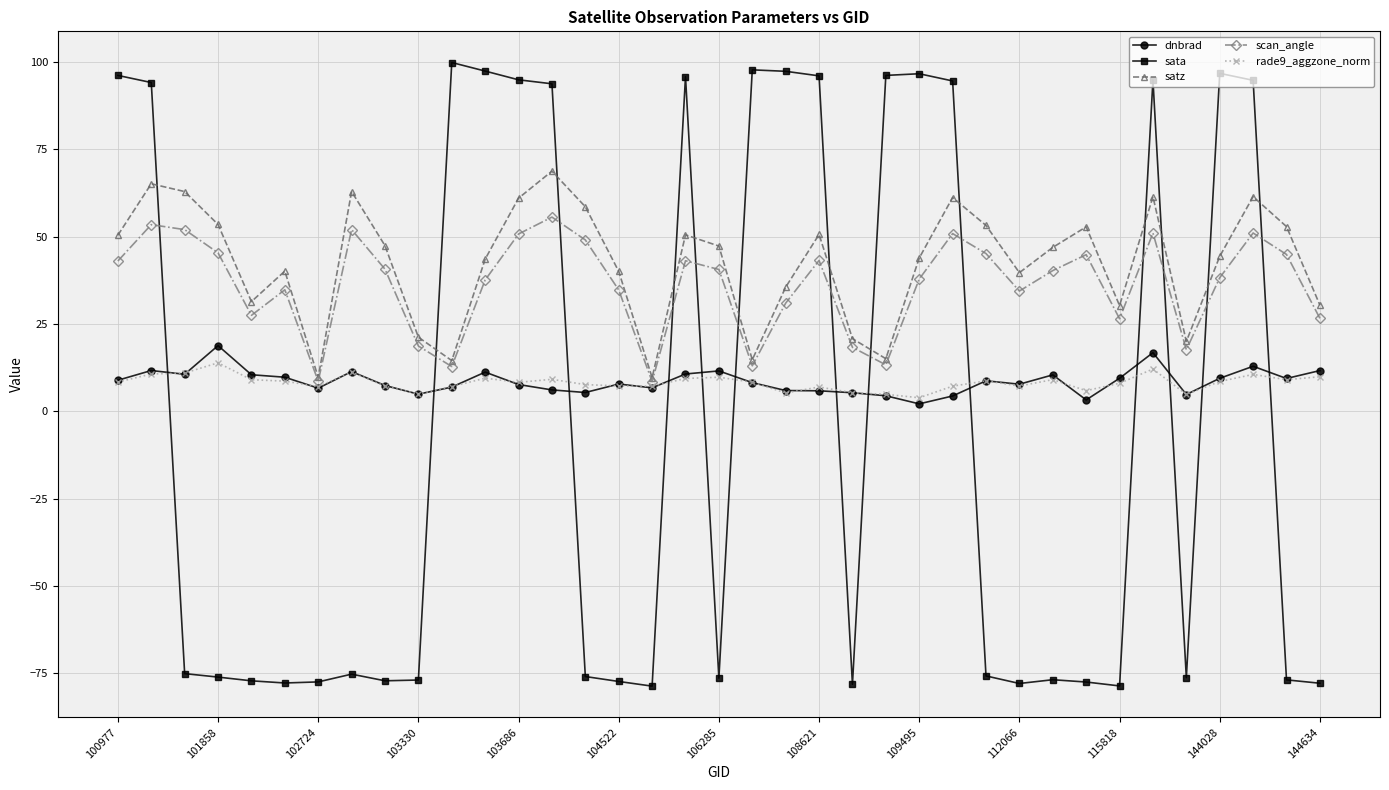

True or false: dnbrad and sata cross at least once.

True